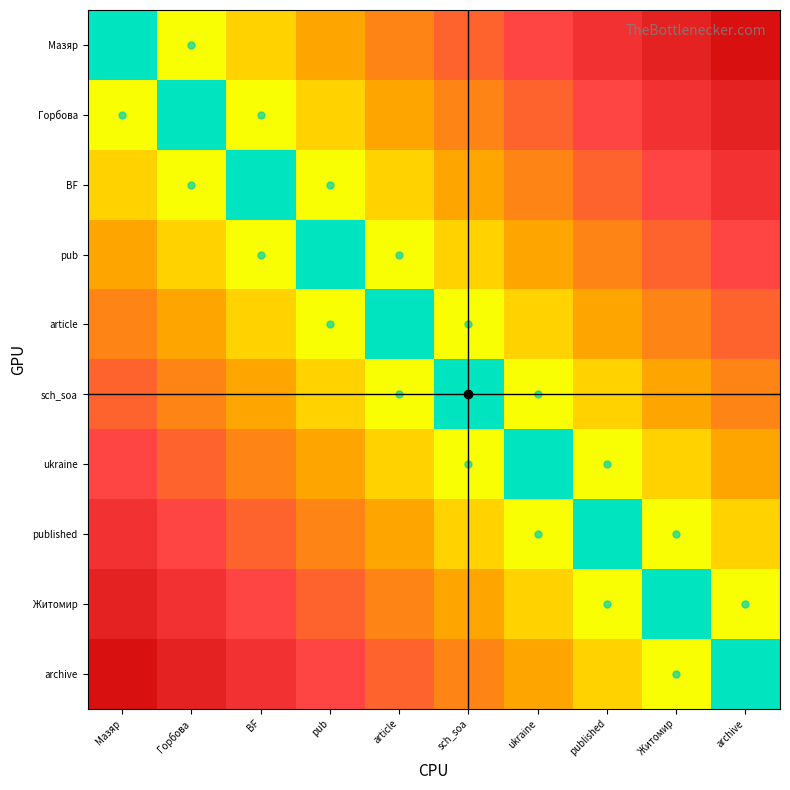

List the series in order of their peak value, lowest first.

article, sch_soa, pub, ukraine, BF, published, Горбова, Житомир, Мазяр, archive